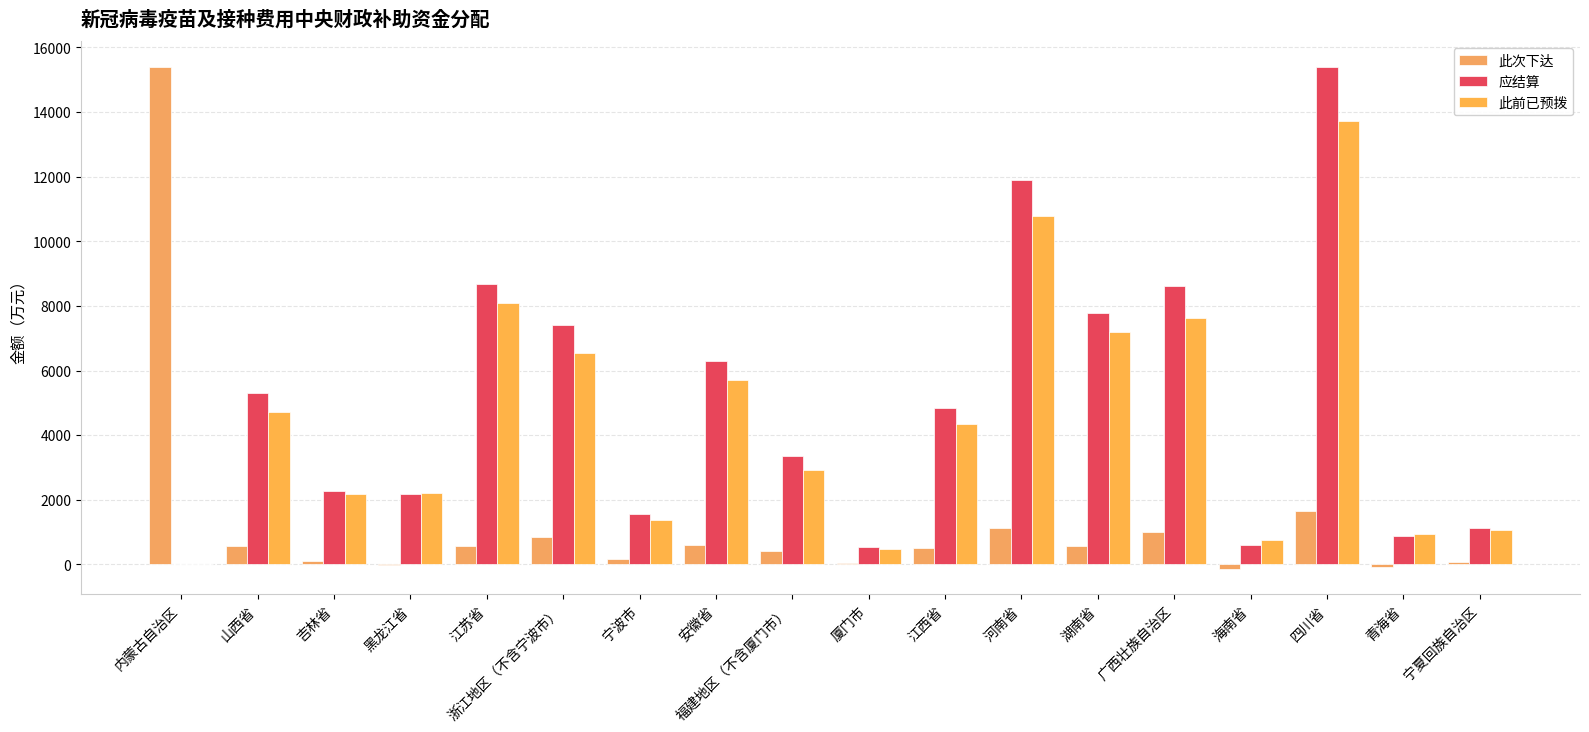

How many groups of bars are there?

18